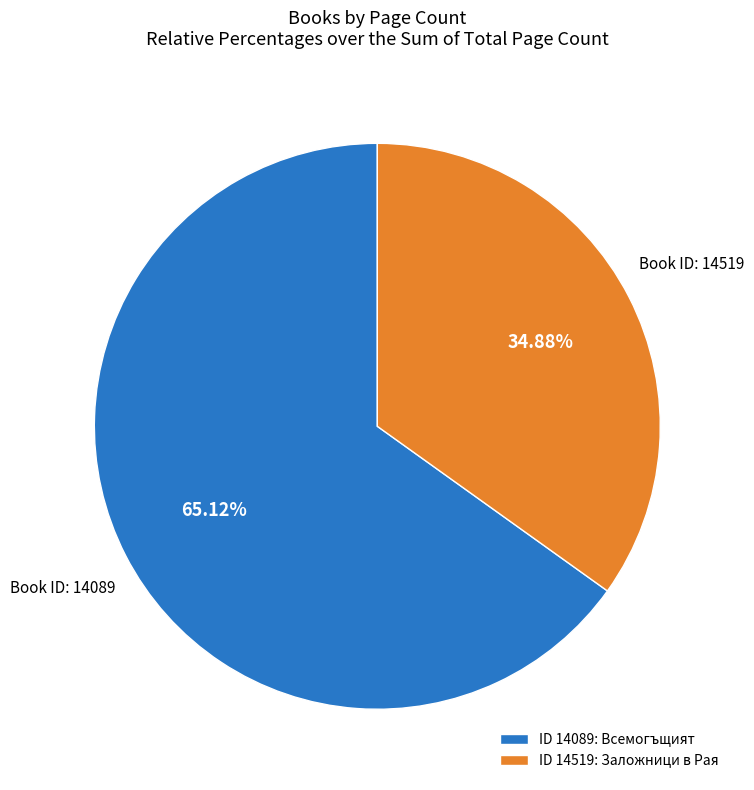

Combined, do ID 14519: Заложници в Рая and ID 14089: Всемогъщият account for over 50%?

Yes